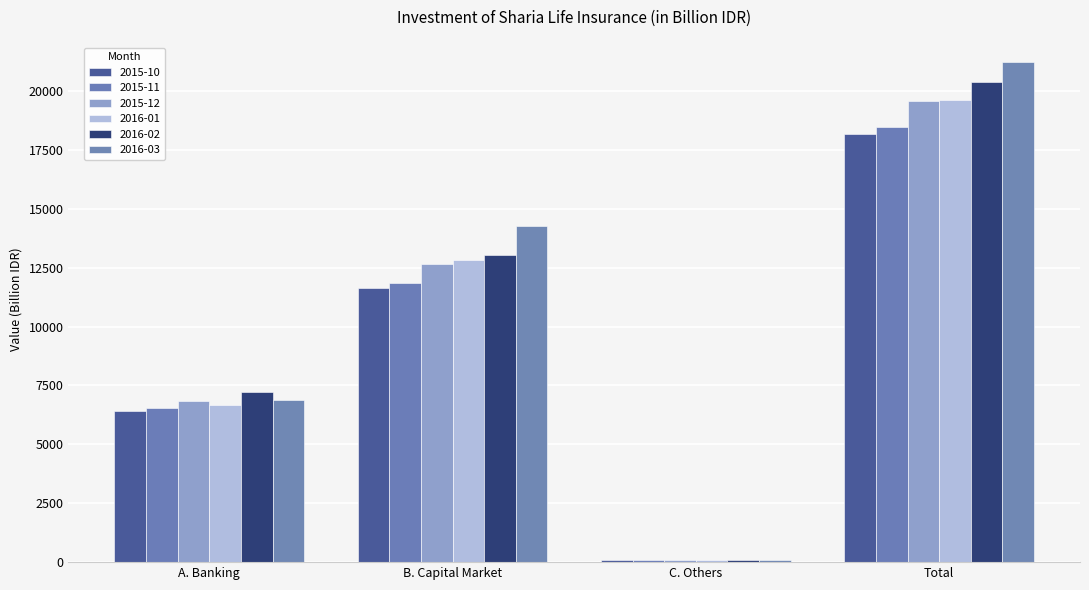

What is the value of the 2015-12 bar at the 2nd from the left?

12635.6